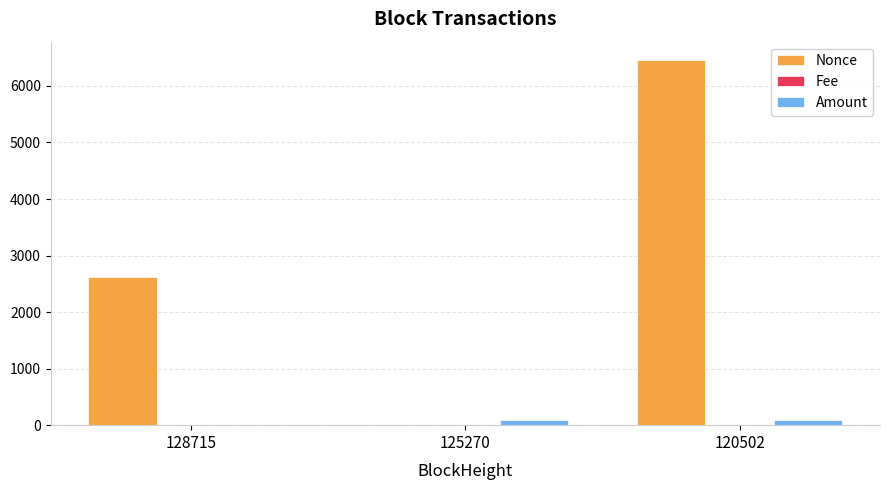

The Nonce series shows 2566.8 at 125270. True or false?

False